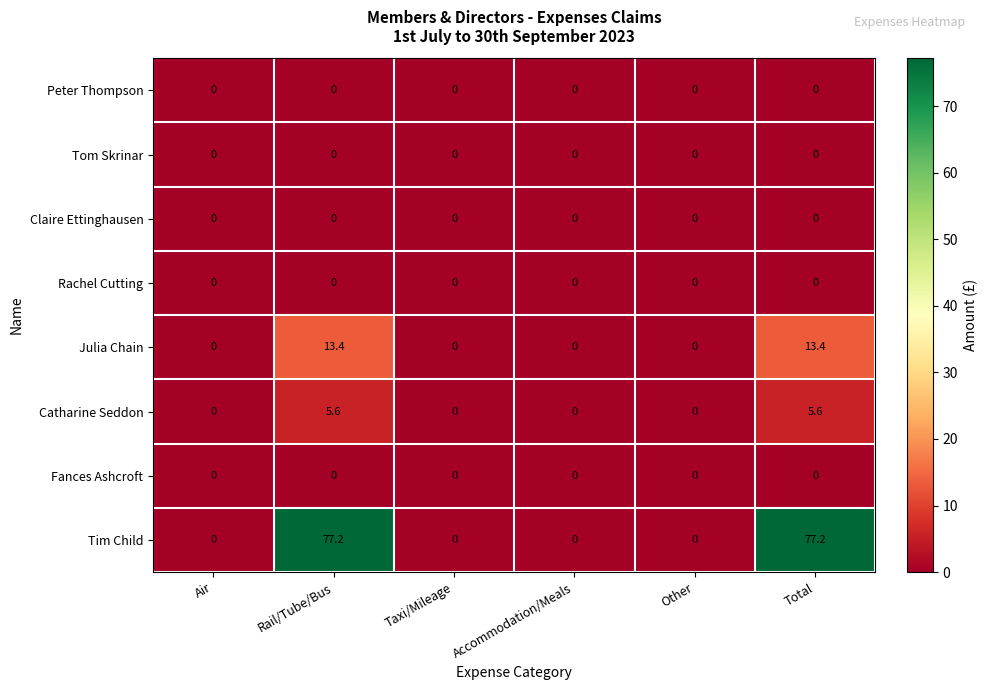

What is the spread (max minus min) of values at Total?

77.2